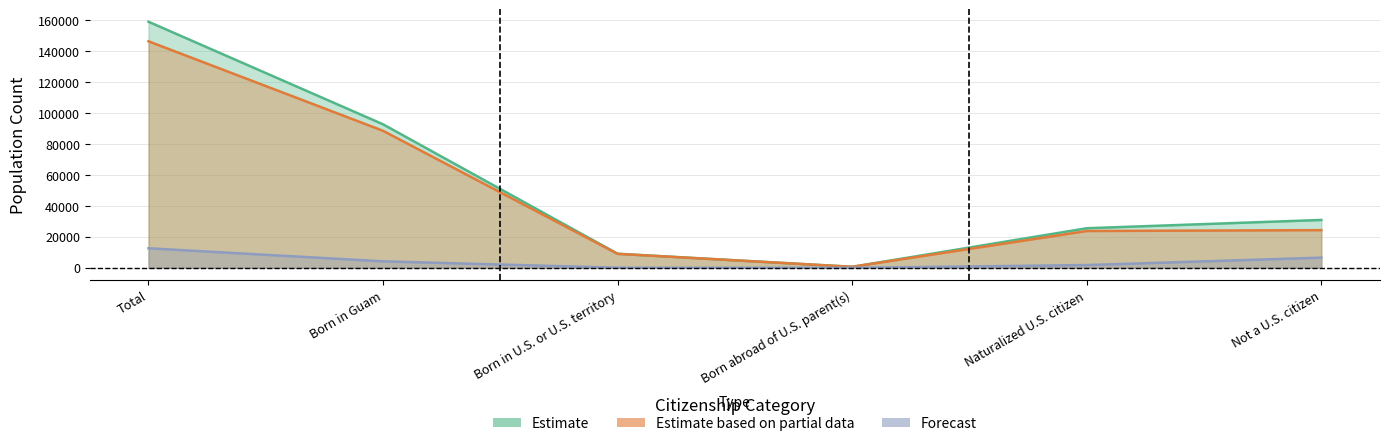

What value does the Estimate based on partial data series have at Born in U.S. or U.S. territory?

9030